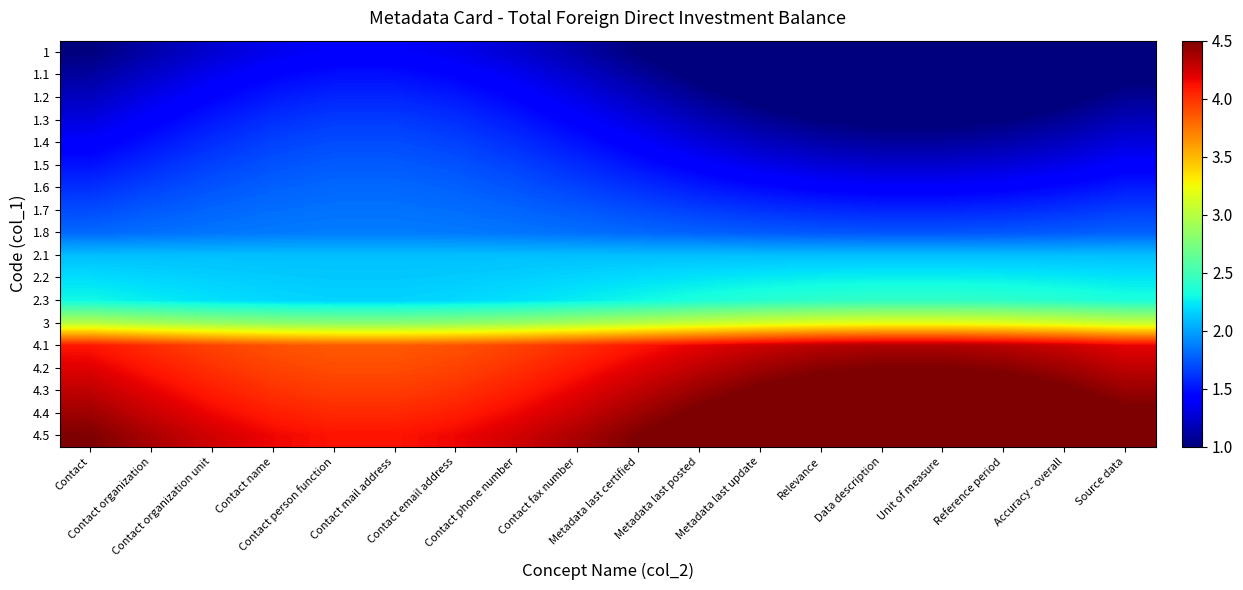

What is the minimum value shown in the chart?

0.6